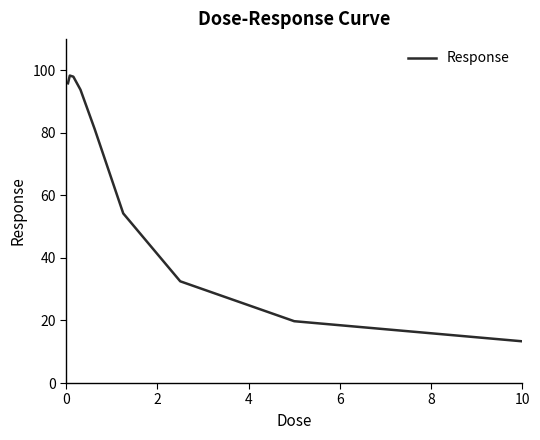

Does the chart have visible grid lines?

No